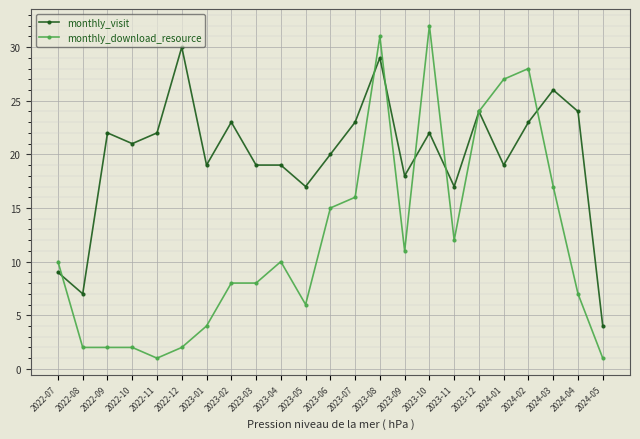

What position from the left is 2023-12?

18